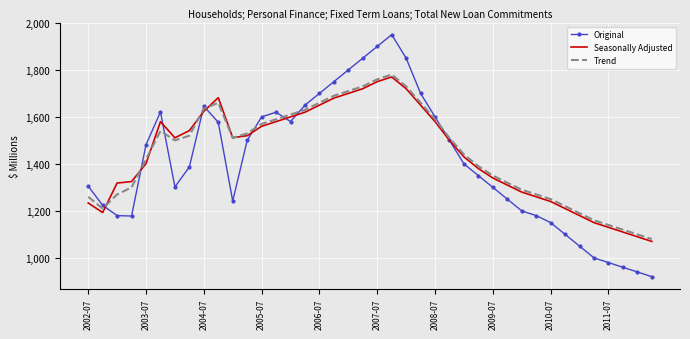

What is the maximum value for Original?

1950.0